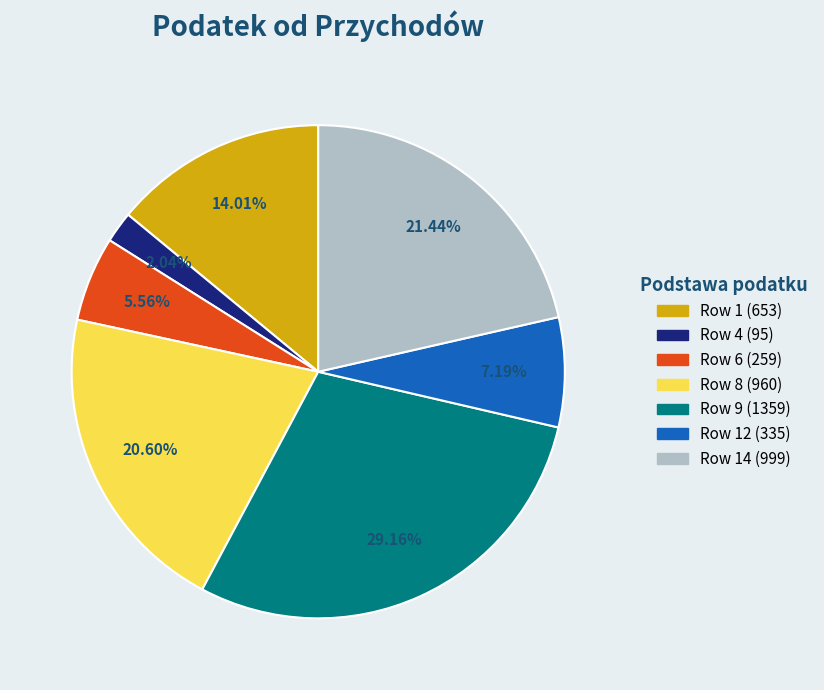

The Row 12 (335) slice represents 20% of the pie. True or false?

False